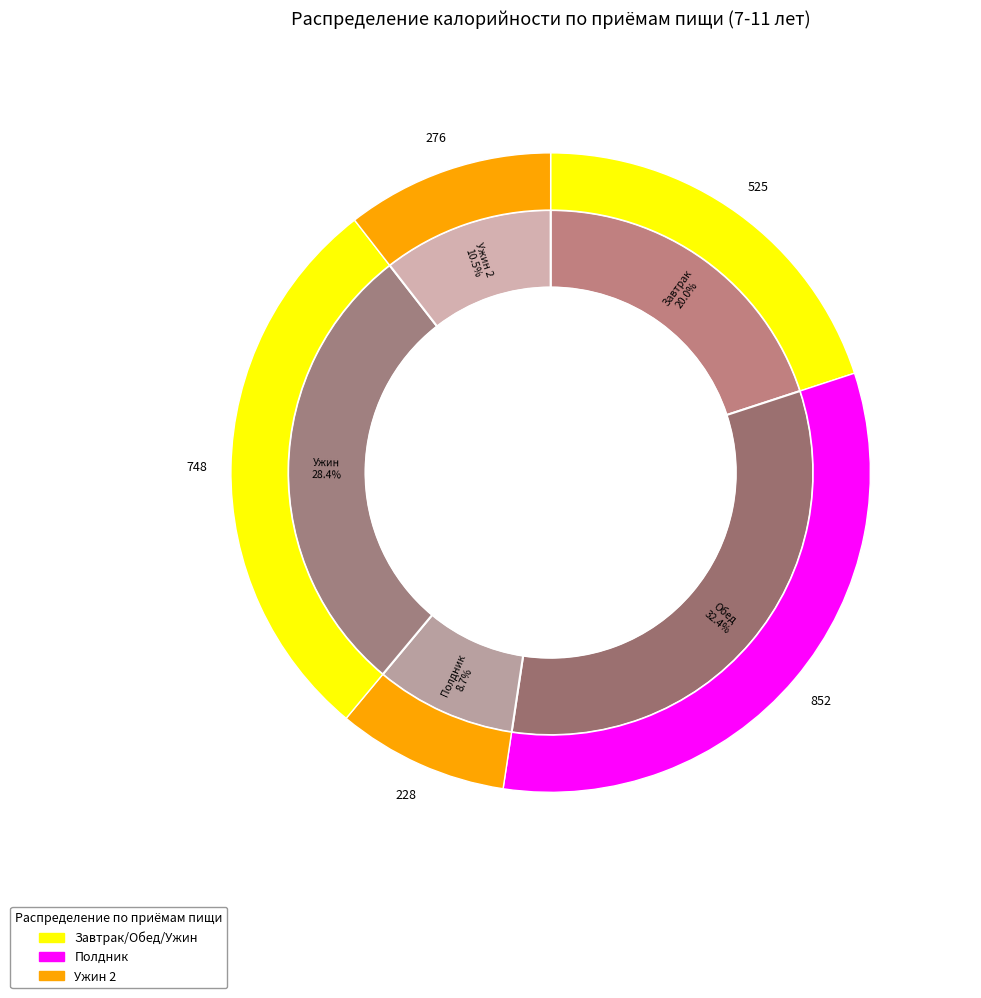

Approximately how many times larger is the value at Обед compared to Полдник?

3.7